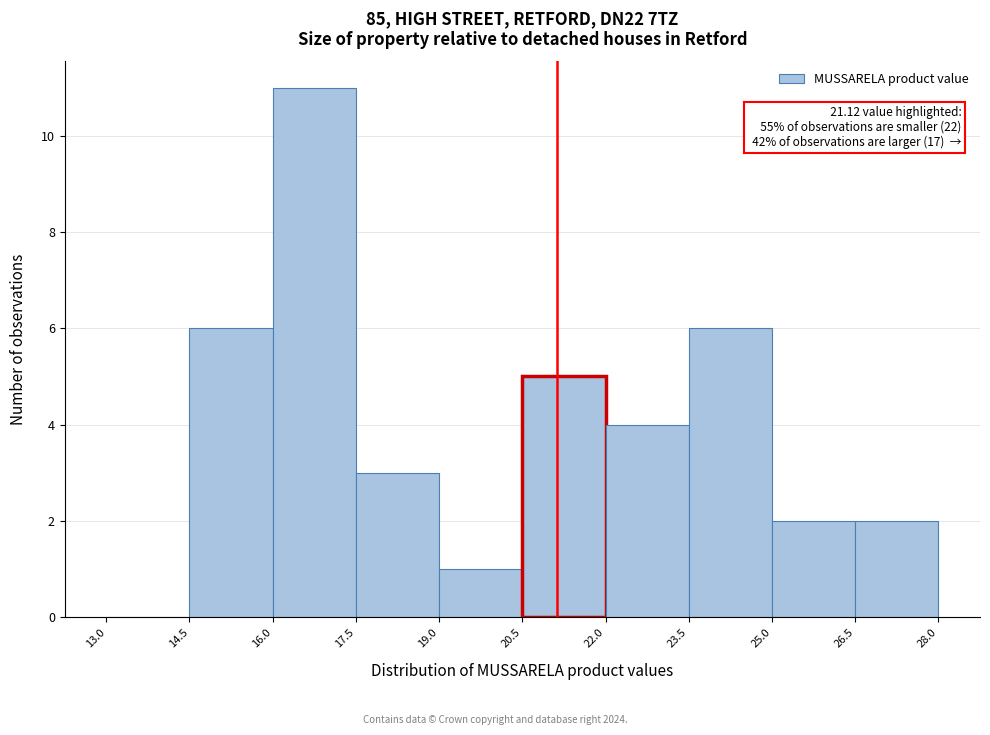

Which range on the x-axis has the tallest bar?

16.0 to 17.5